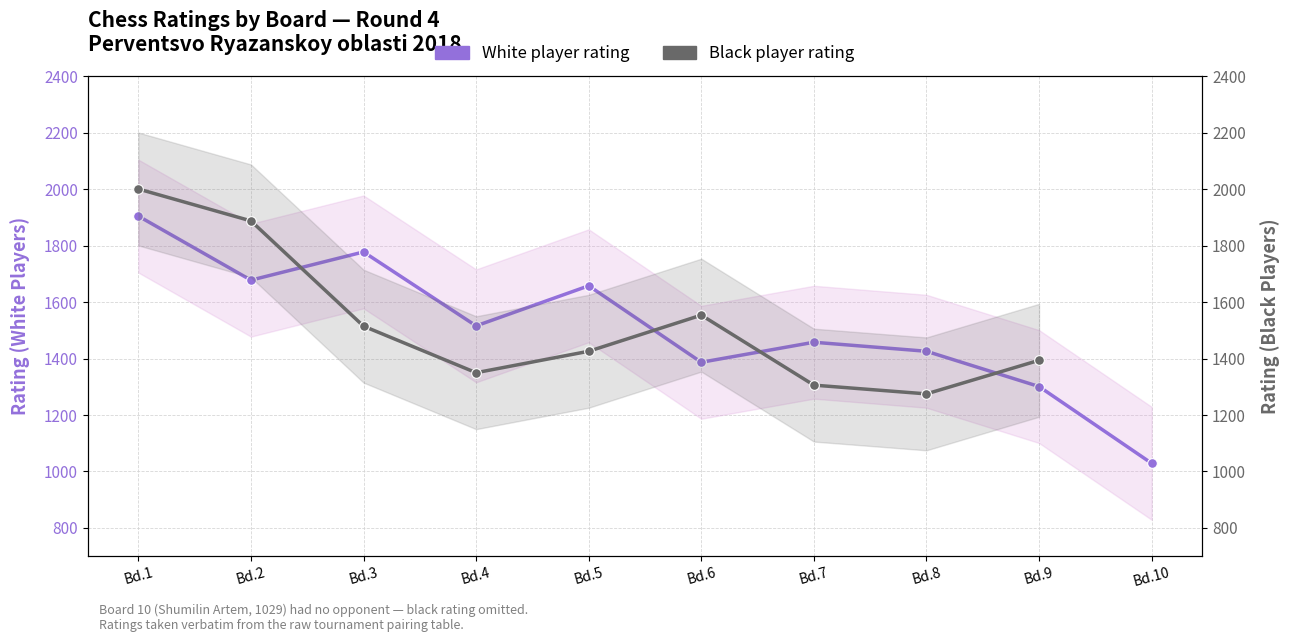

At which category is the sum across all series the highest?

Bd.1